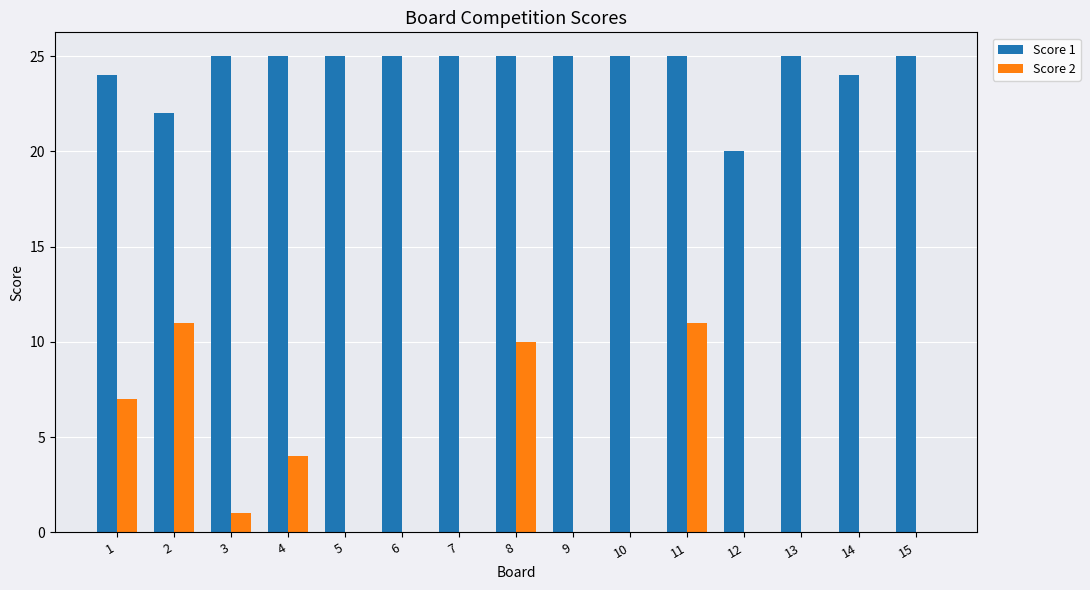

Does the chart contain stacked bars?

No